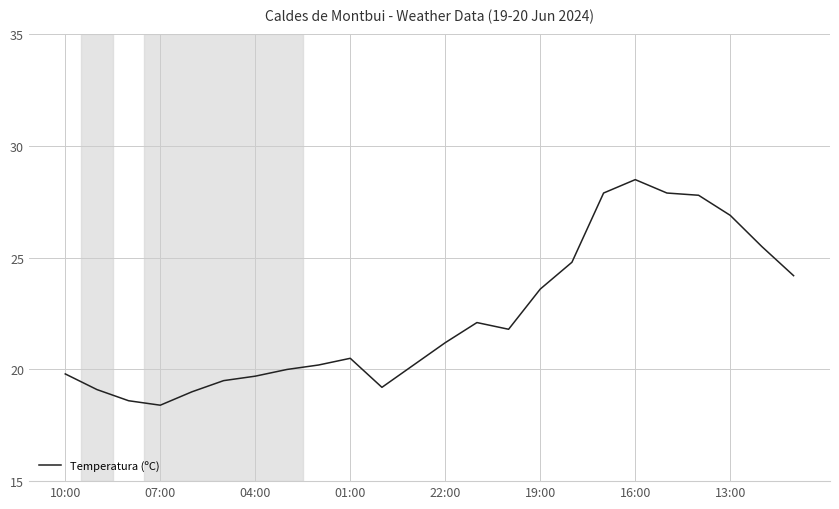

What is the smallest value displayed?

18.4